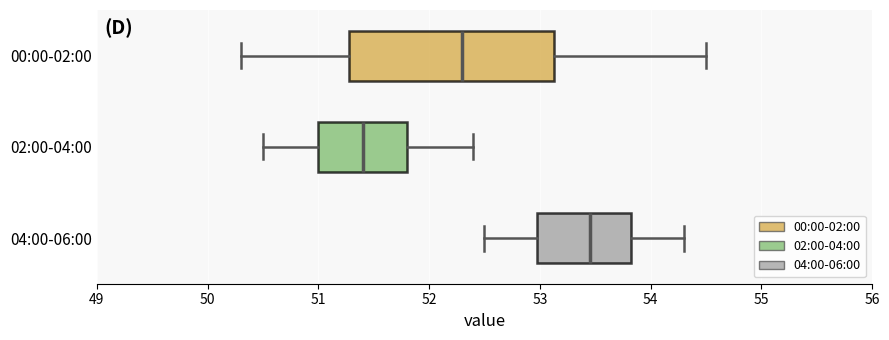

Comparing the boxes themselves (not the whiskers), which one is the widest?

00:00-02:00